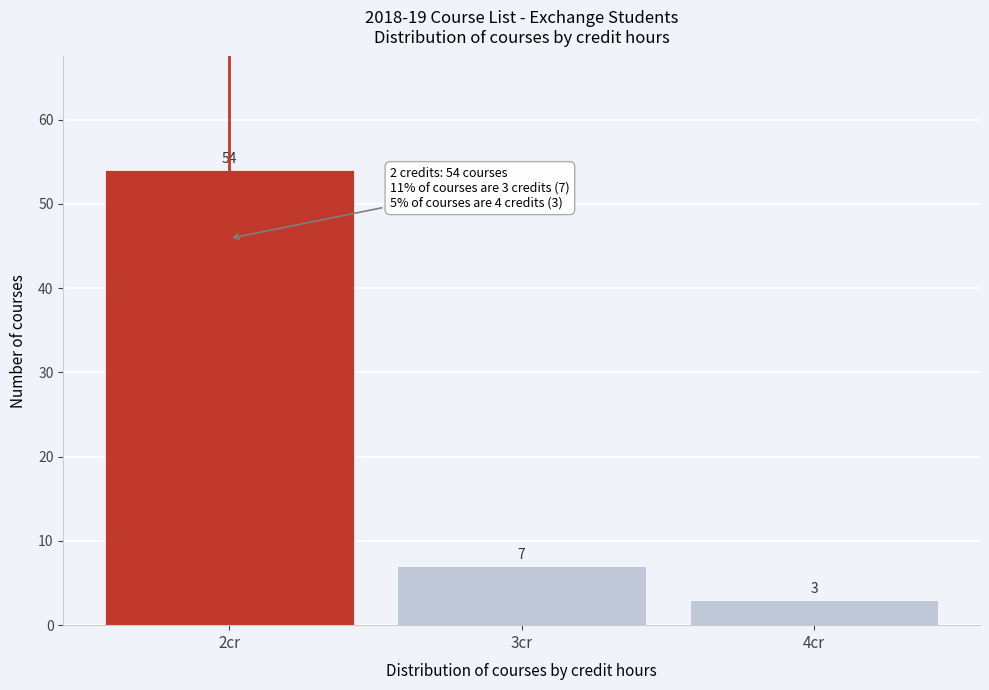

Reading left to right, list all the values displayed in this chart.

2cr=54	3cr=7	4cr=3